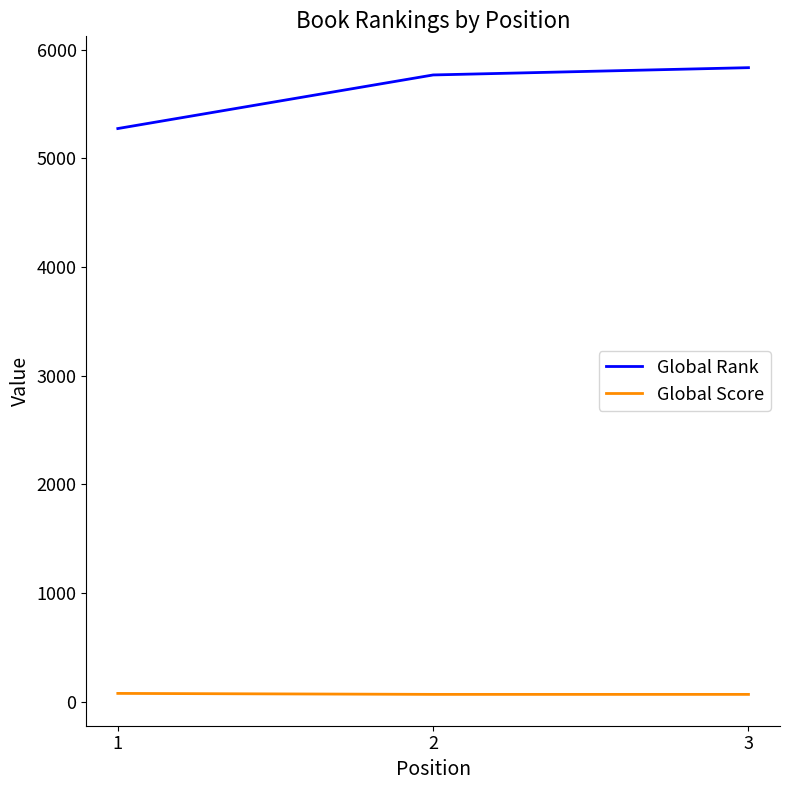

Between 1 and 3, which series saw the biggest shift?

Global Rank